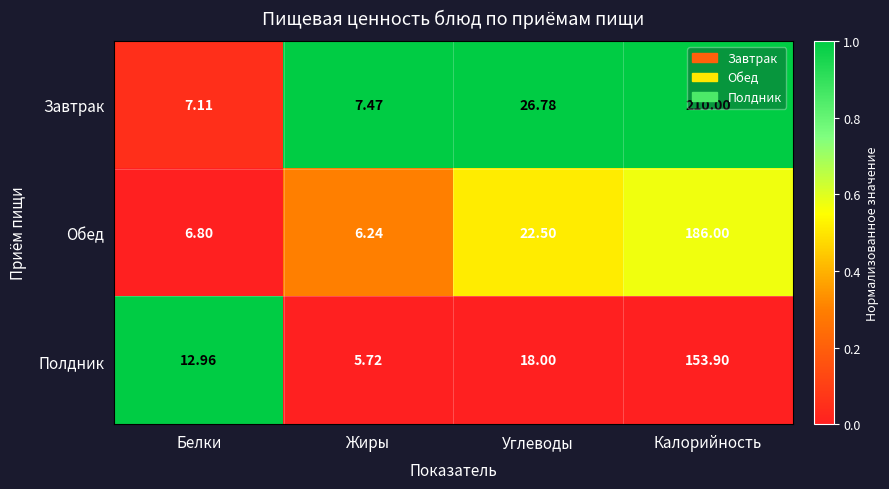

At which category does the chart reach its minimum across all series?

Жиры